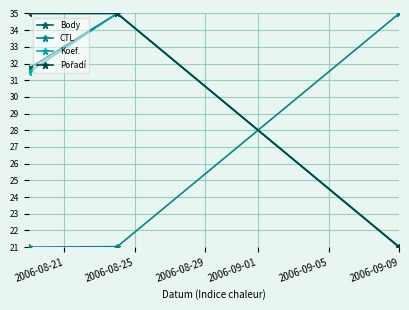

What is the value of the Koef. point at the 2nd from the left?

35.0